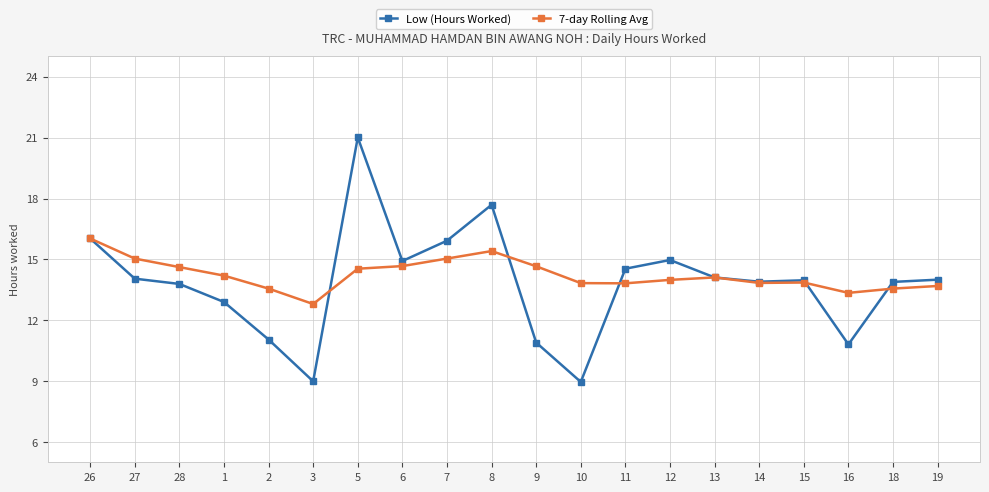

The value of Low (Hours Worked) at 14 is 24.6. True or false?

False